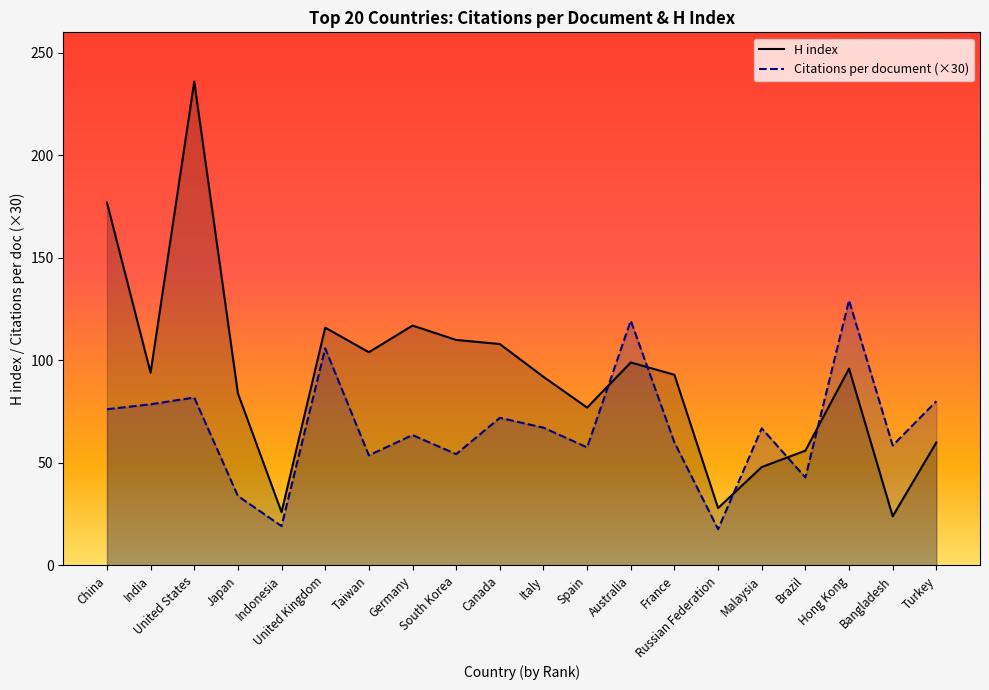

The value of H index at China is 94.6. True or false?

False